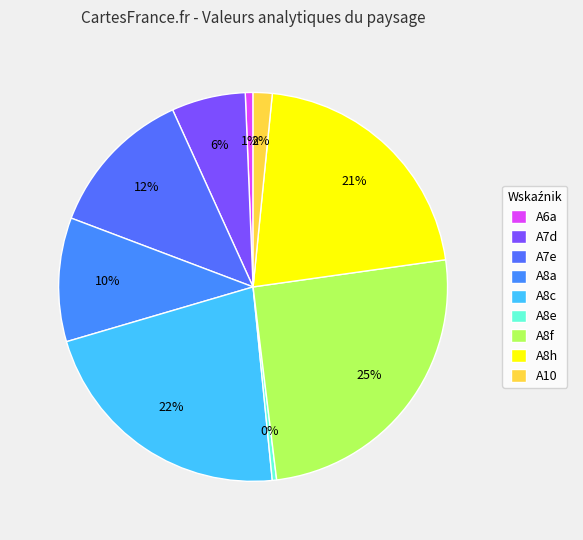

How many segments does this pie chart have?

9